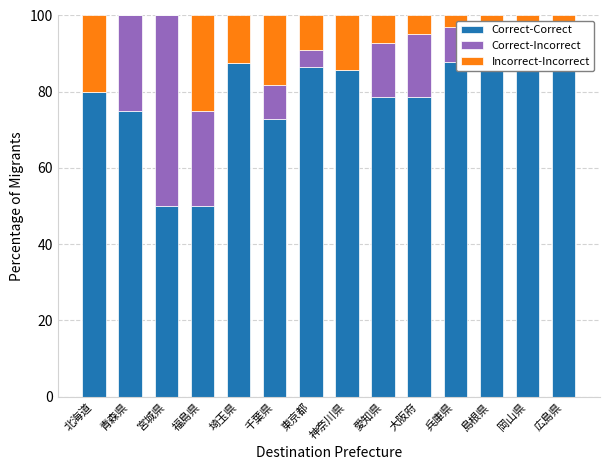

Which has a higher value, 兵庫県 or 大阪府?

兵庫県